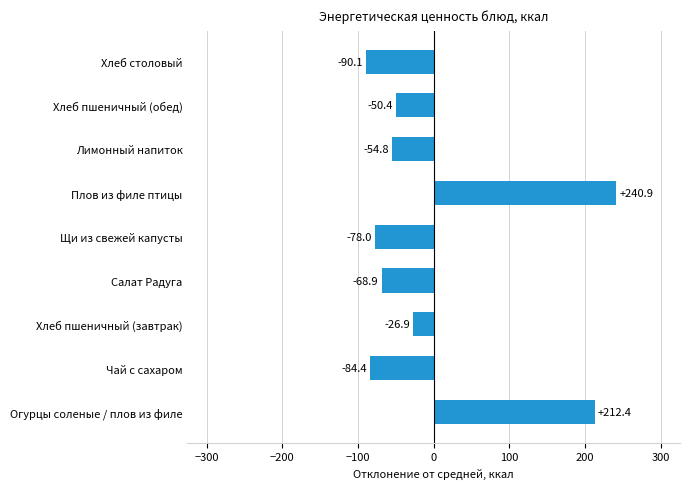

Rank the categories by value from lowest to highest.

Хлеб столовый, Чай с сахаром, Щи из свежей капусты, Салат Радуга, Лимонный напиток, Хлеб пшеничный (обед), Хлеб пшеничный (завтрак), Огурцы соленые / плов из филе, Плов из филе птицы